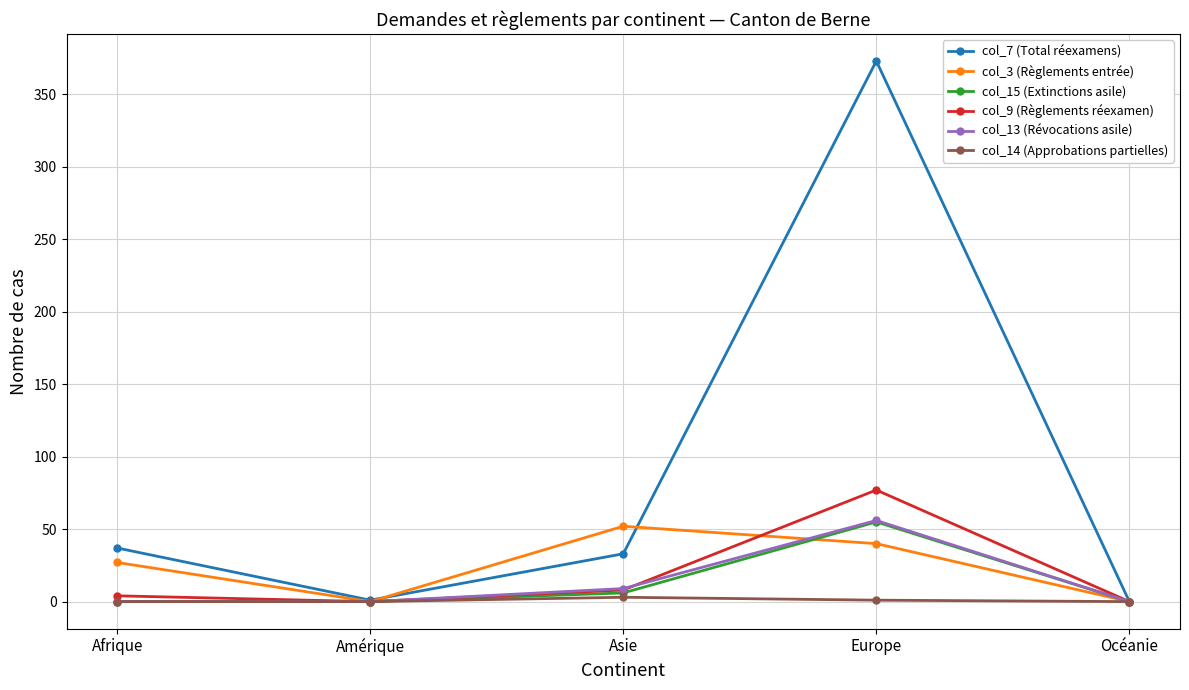

True or false: col_9 (Règlements réexamen) has a value of 0 at Amérique.

True